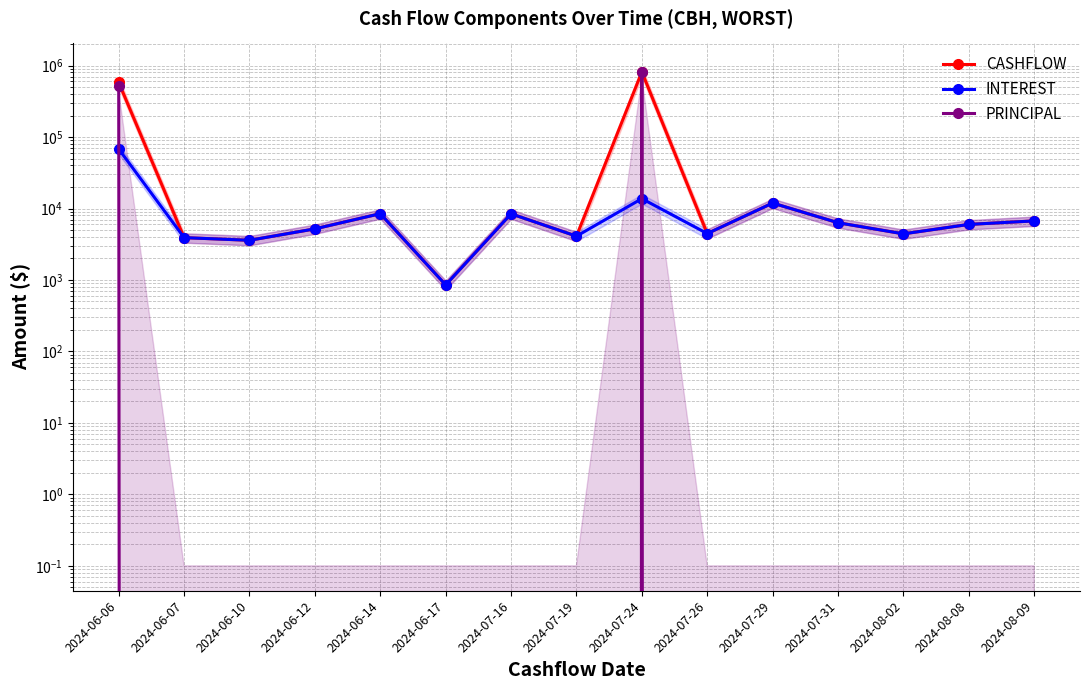

Which series has the largest total across all categories?

CASHFLOW